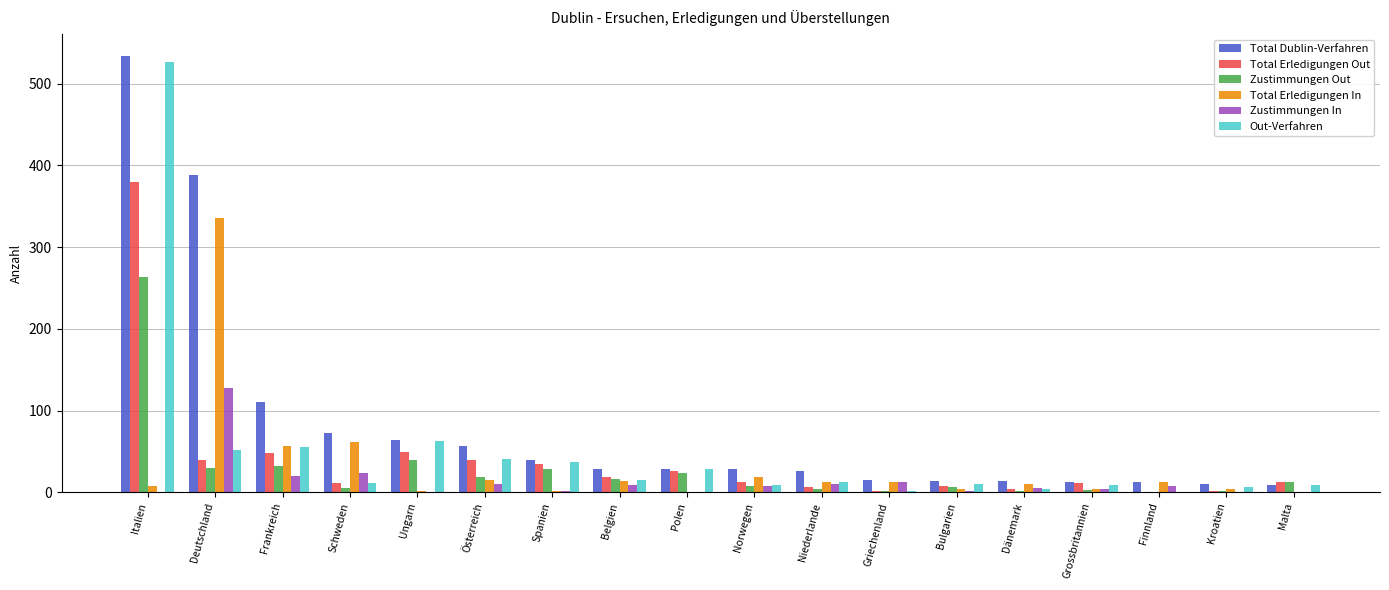

True or false: Total Erledigungen In has a value of 15 at Österreich.

True